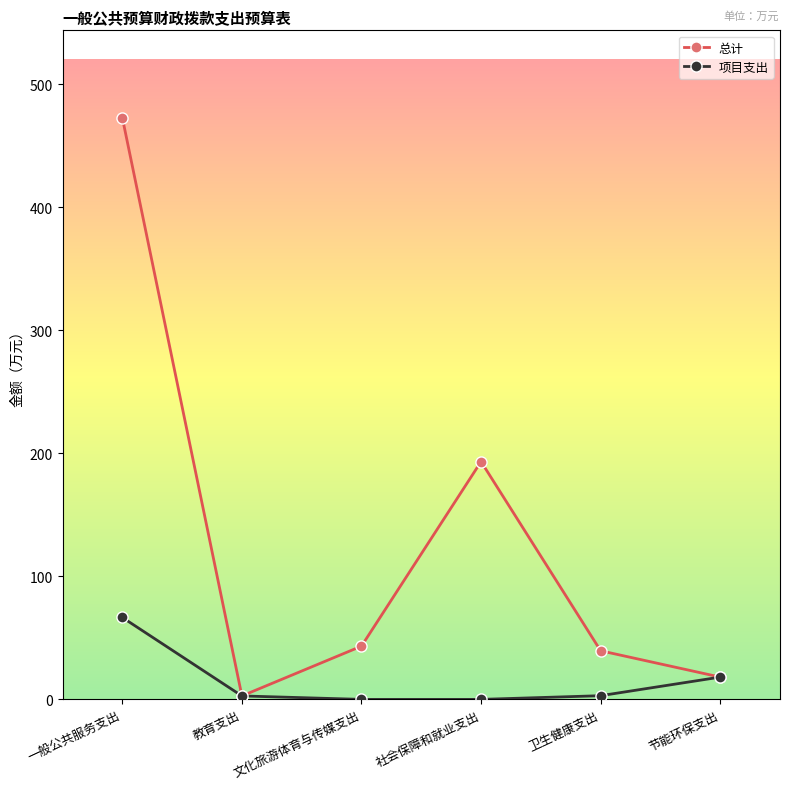

How many categories are shown in the chart?

6